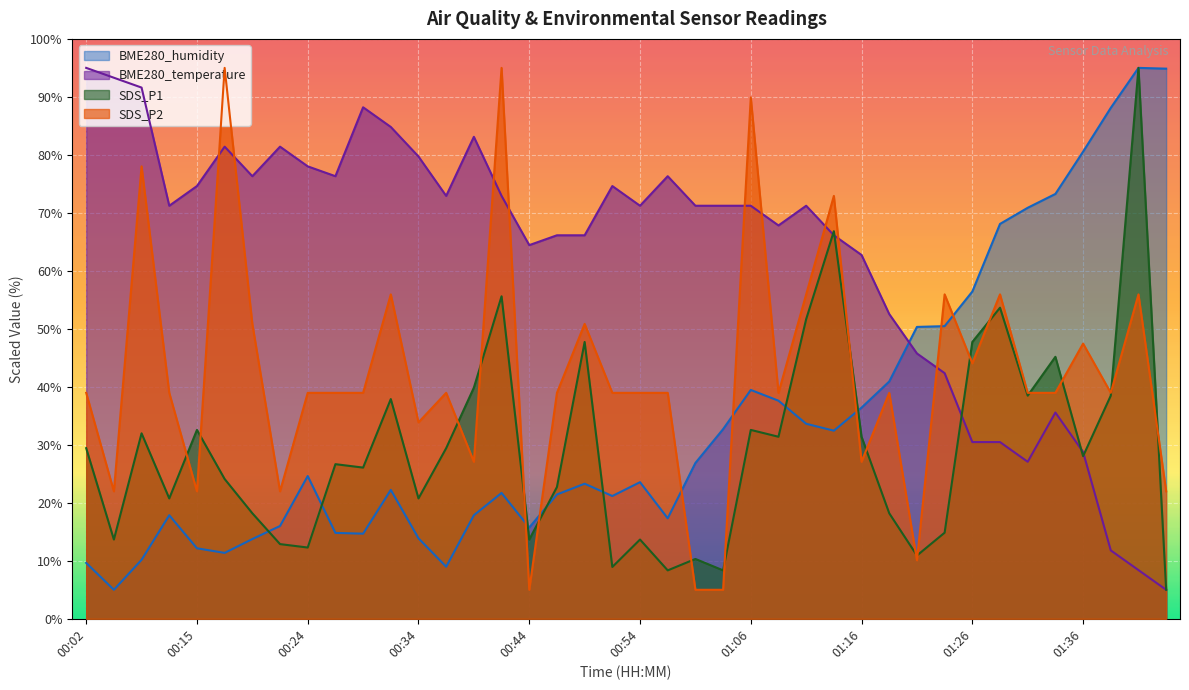

What is the average value of the SDS_P2 series?

42.2